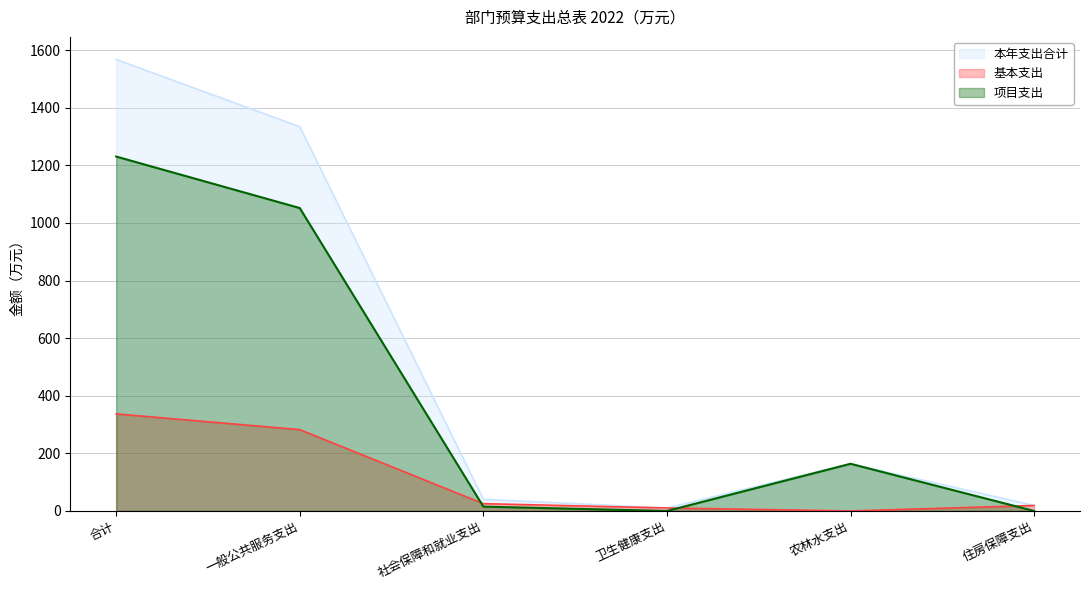

What is the sum of all 项目支出 values?

2460.6